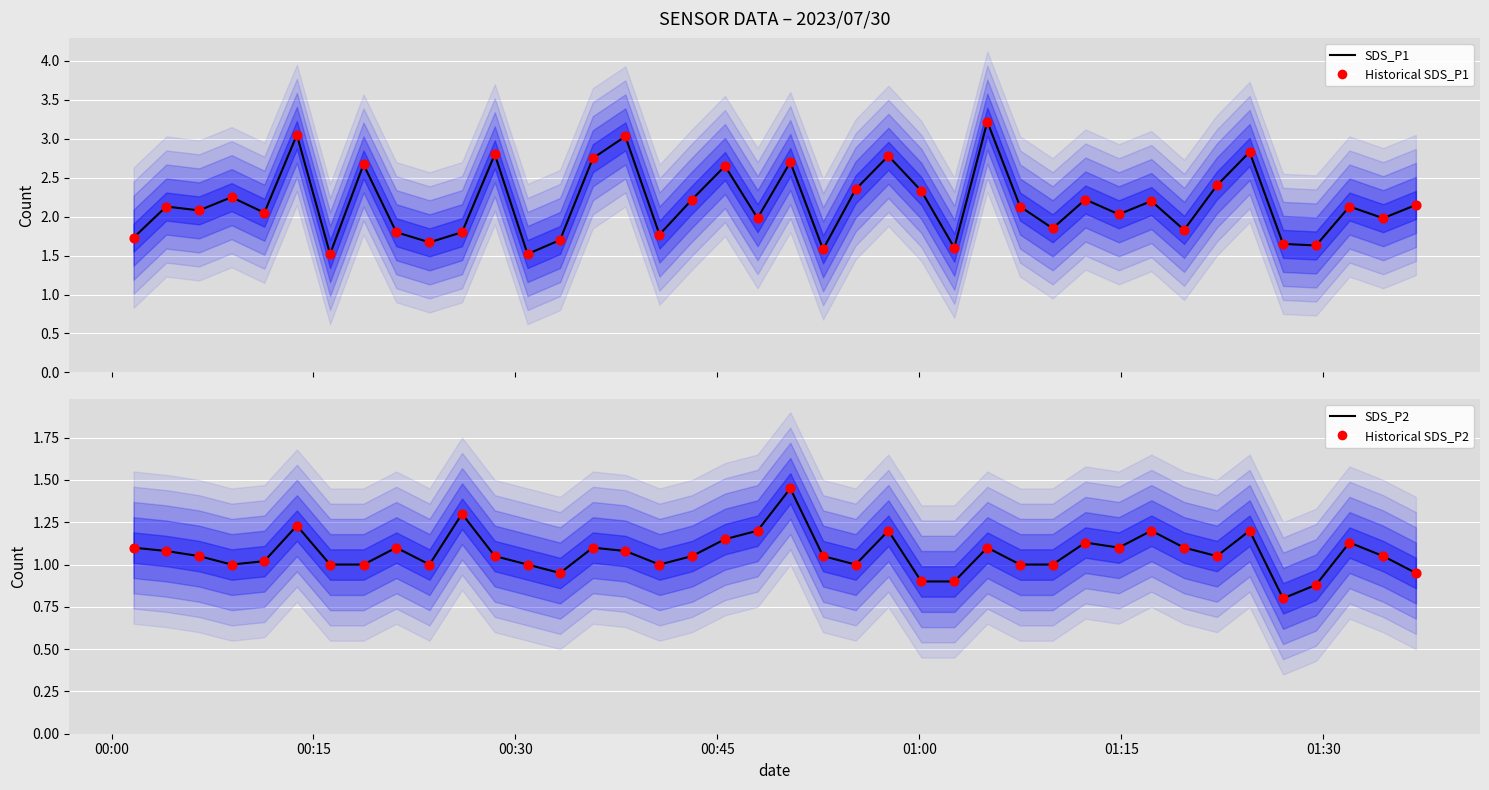

Which series has the largest total across all categories?

SDS_P1